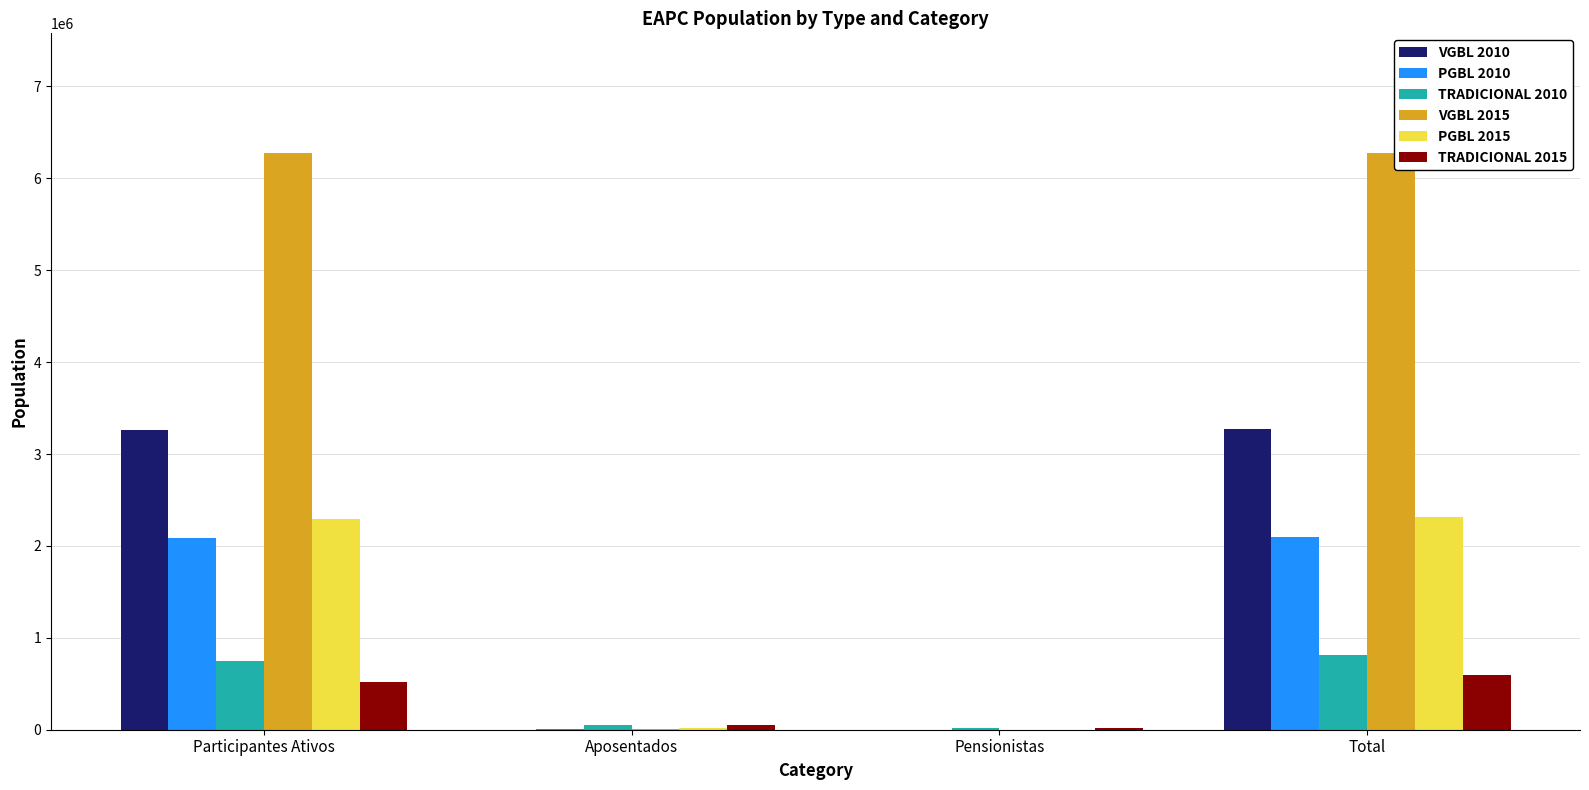

Which series changed the most between Aposentados and Total?

VGBL 2015